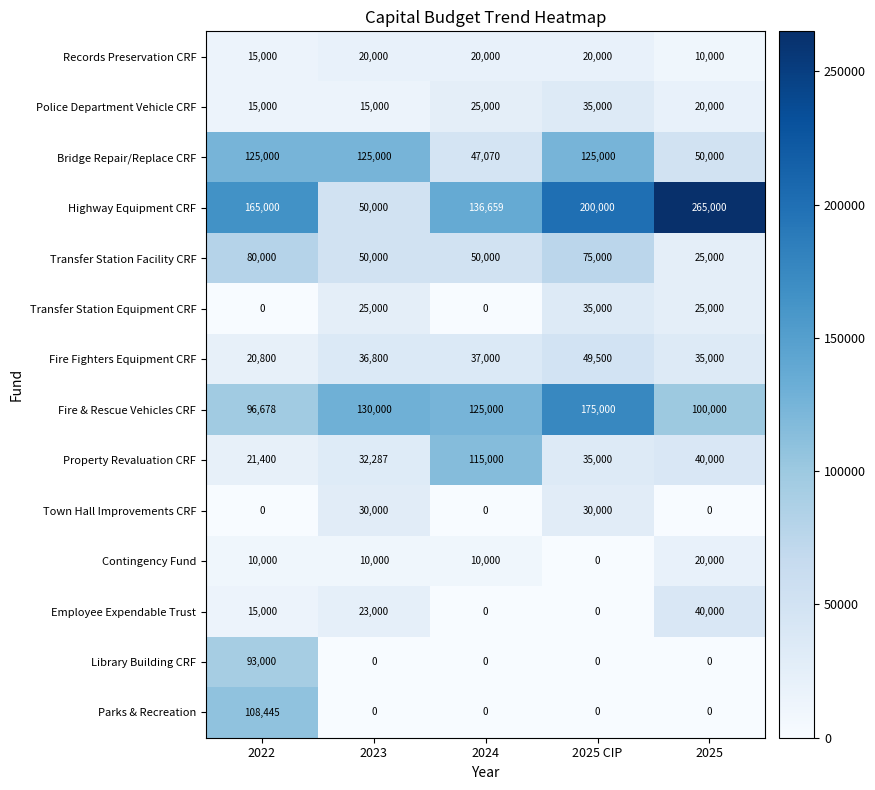

Is the value of Police Department Vehicle CRF at 2025 greater than the value of Town Hall Improvements CRF at 2025 CIP?

No